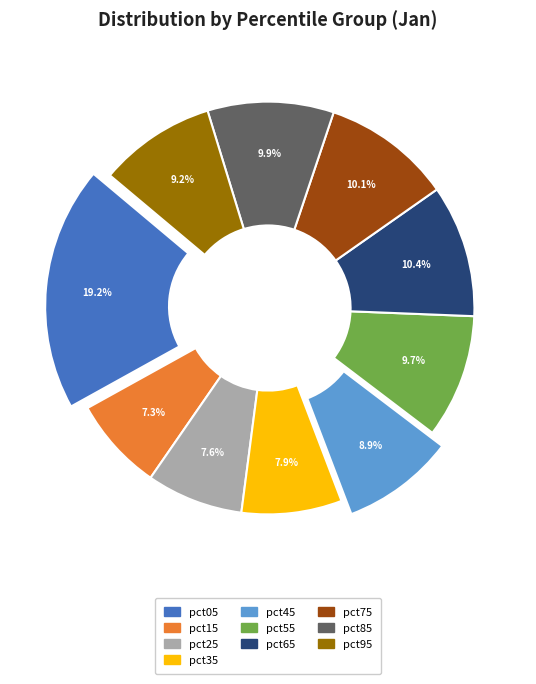

Is there any slice that represents more than half of the pie?

No